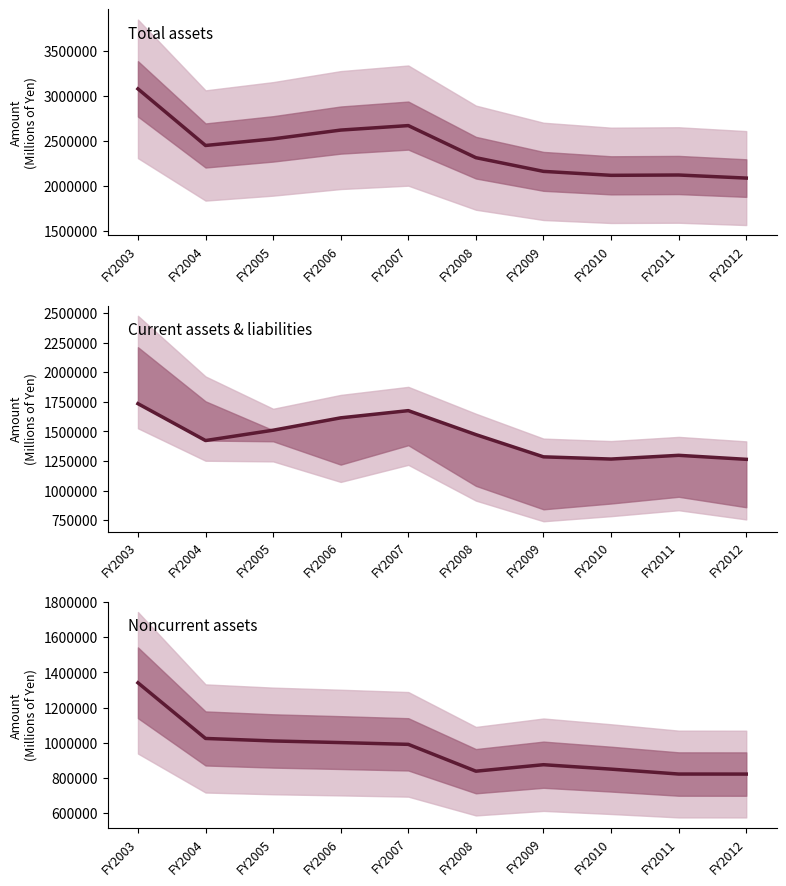

Is the value of Total noncurrent assets at FY2006 greater than the value of Total assets at FY2009?

No